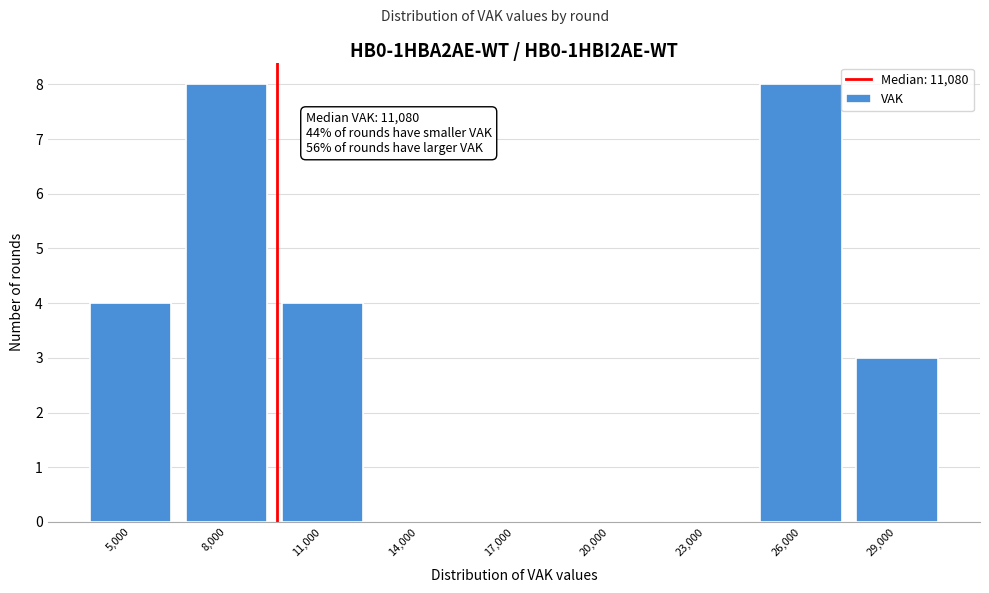

Reading right to left, extract all data points from this chart.

29,000=3	26,000=8	23,000=0	20,000=0	17,000=0	14,000=0	11,000=4	8,000=8	5,000=4